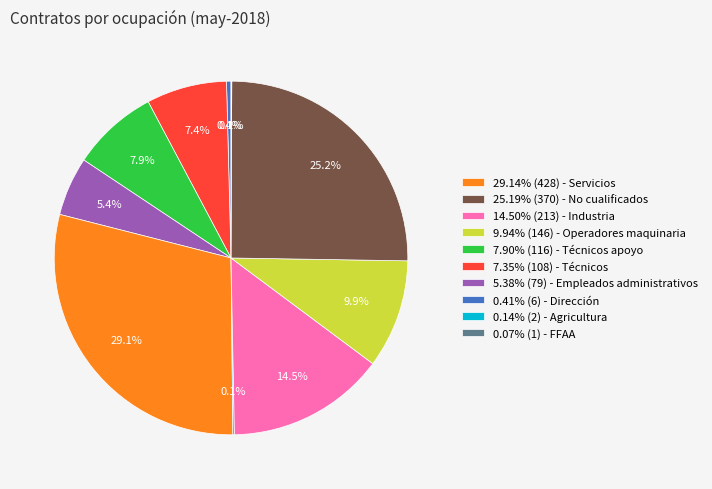

Combined, do 14.50% (213) - Industria and 7.90% (116) - Técnicos apoyo account for over 50%?

No